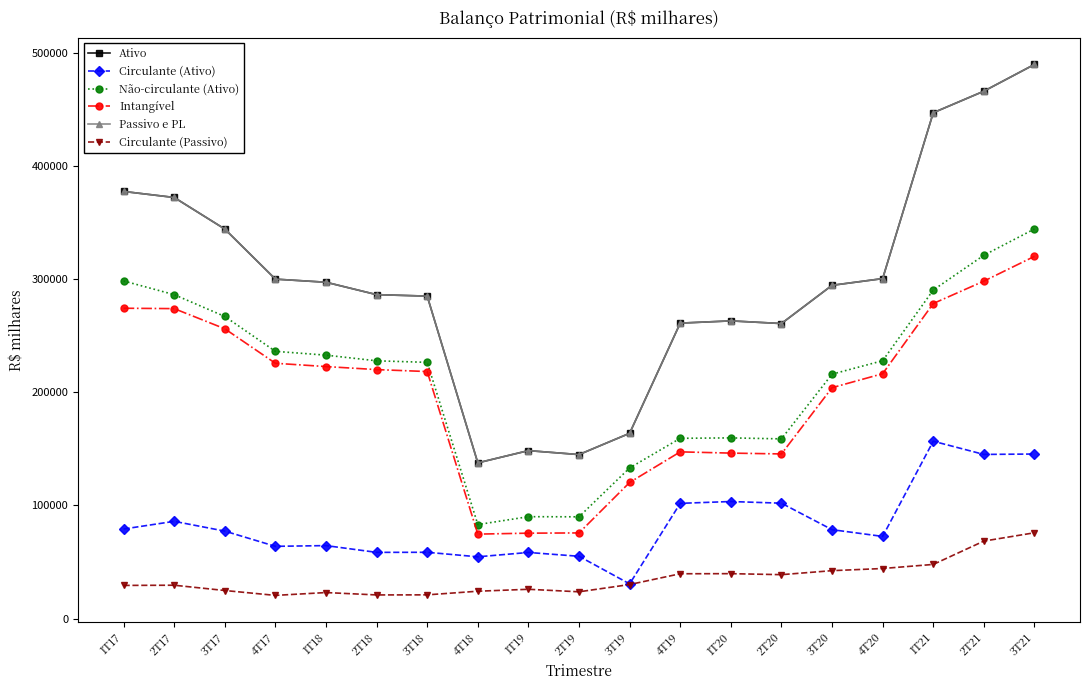

True or false: Circulante (Passivo) and Circulante (Ativo) cross at least once.

False